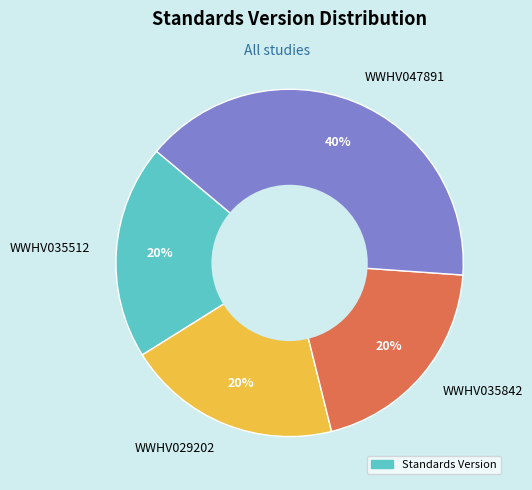

Is it true that WWHV047891 is 46% of the pie?

False